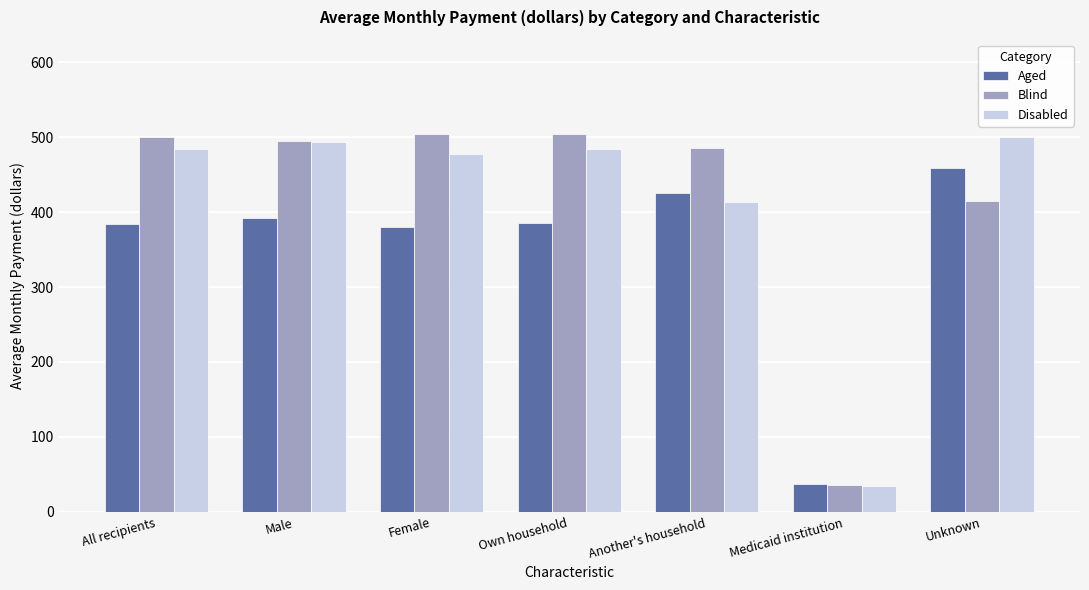

What is the total value across all series at Unknown?

1373.2